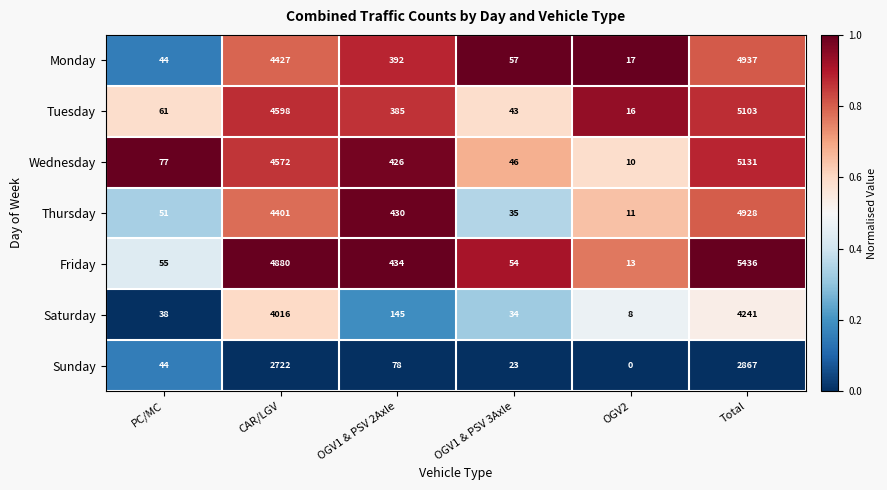

Where does the Friday series first go above 434?

CAR/LGV